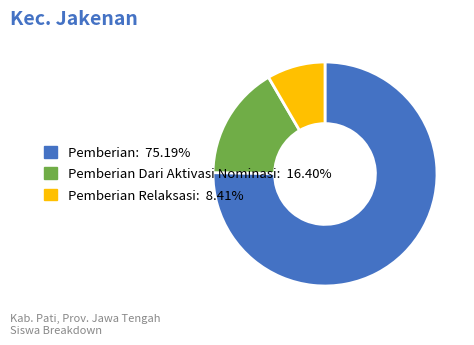

Is there any slice that represents more than half of the pie?

Yes